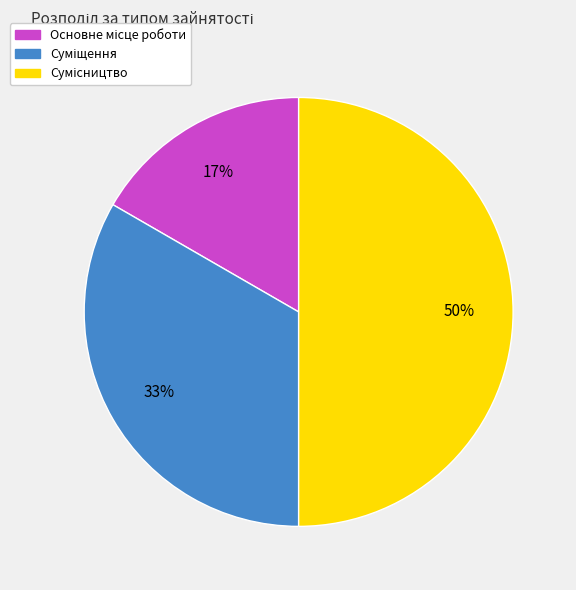

To the nearest percent, what is the difference between the largest and smallest slice percentages?

33%